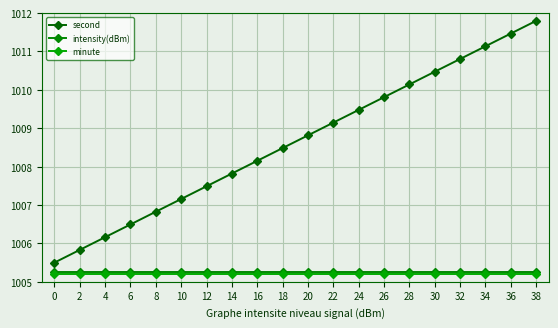

How many values in the second series exceed 1008?

12